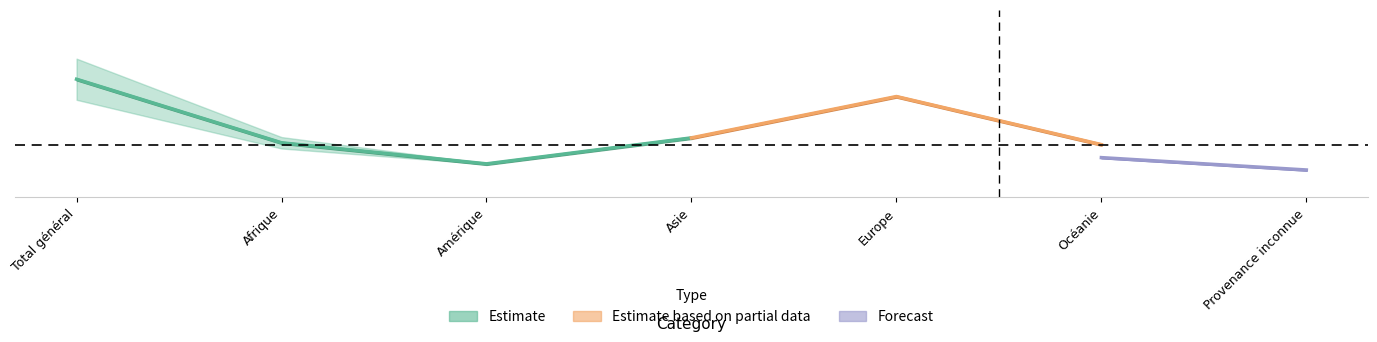

What is the total value across all series at Asie?

3314